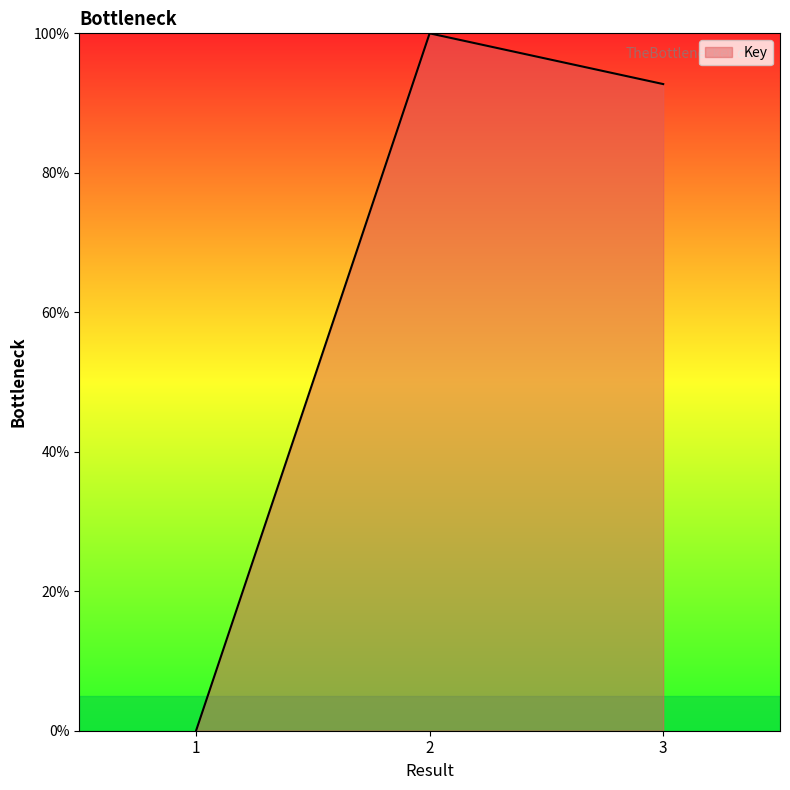

What is the difference between the maximum and minimum values?

100.0